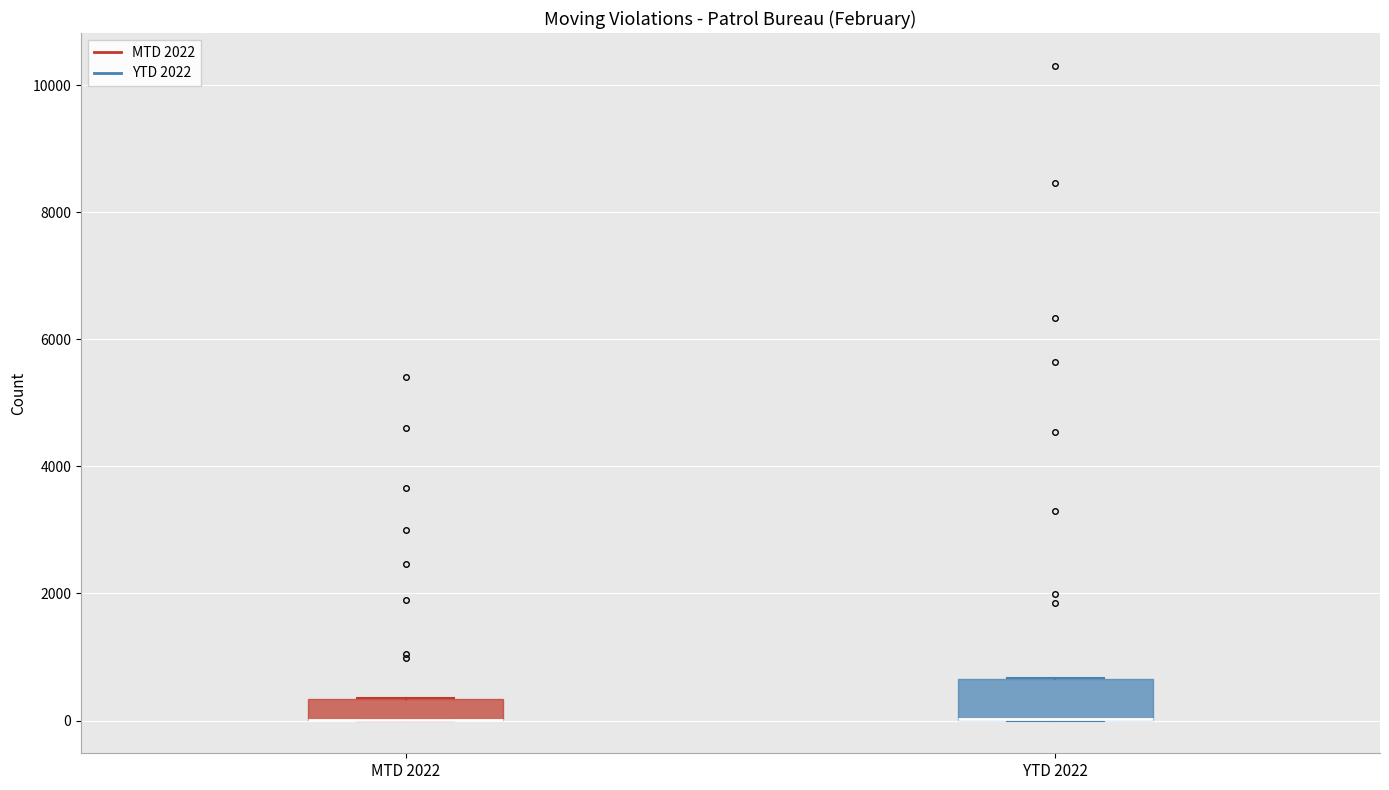

Which box is the tallest, from its lower edge to its upper edge?

YTD 2022